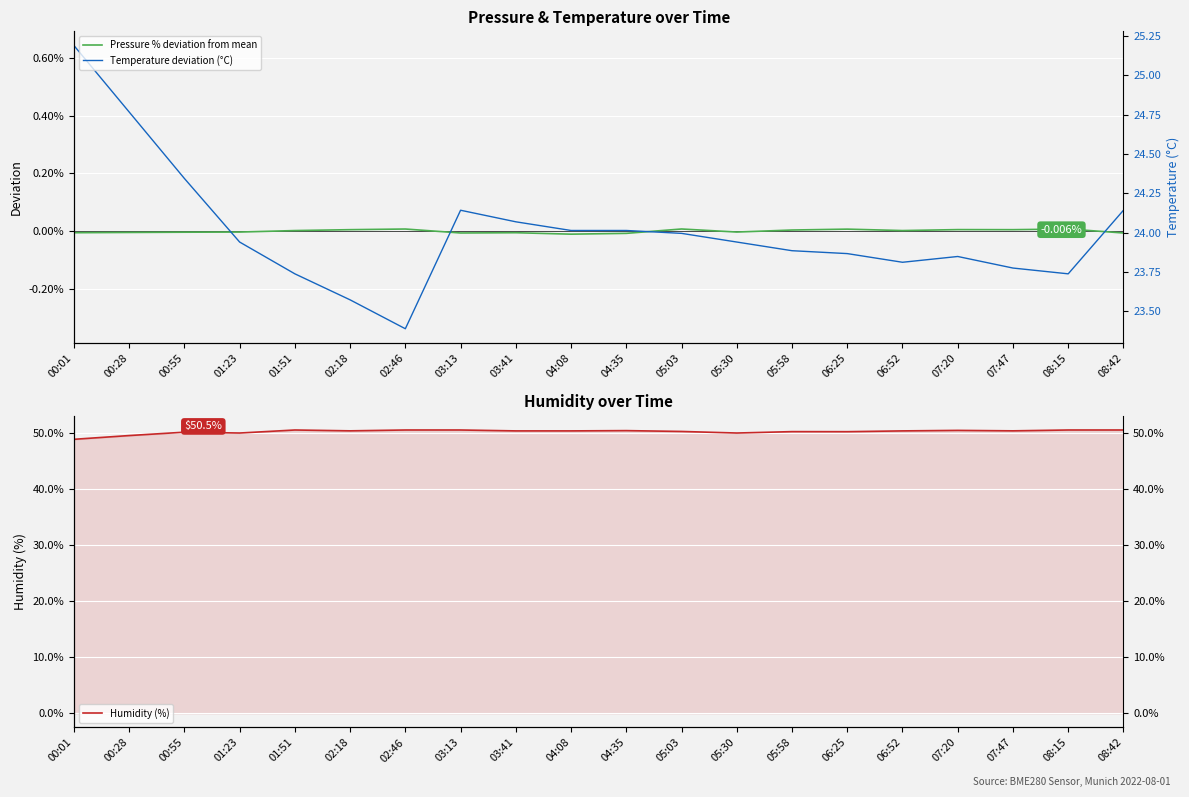

Rank the categories by Pressure % deviation from mean value from lowest to highest.

04:08, 04:35, 03:13, 08:42, 03:41, 00:01, 00:28, 00:55, 01:23, 05:30, 01:51, 06:52, 05:58, 02:18, 07:47, 07:20, 06:25, 02:46, 08:15, 05:03